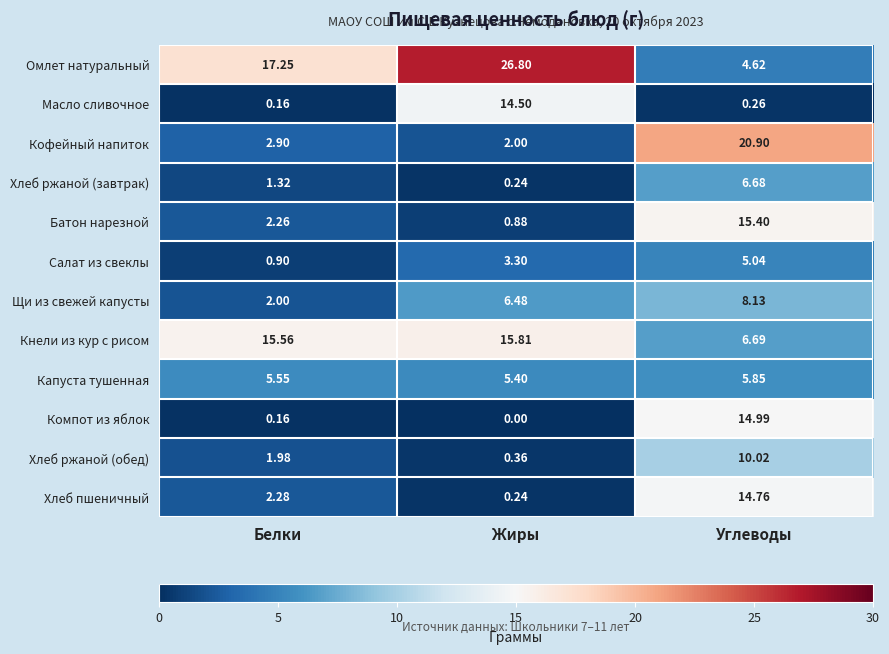

Between Белки and Углеводы, which series saw the biggest shift?

Кофейный напиток